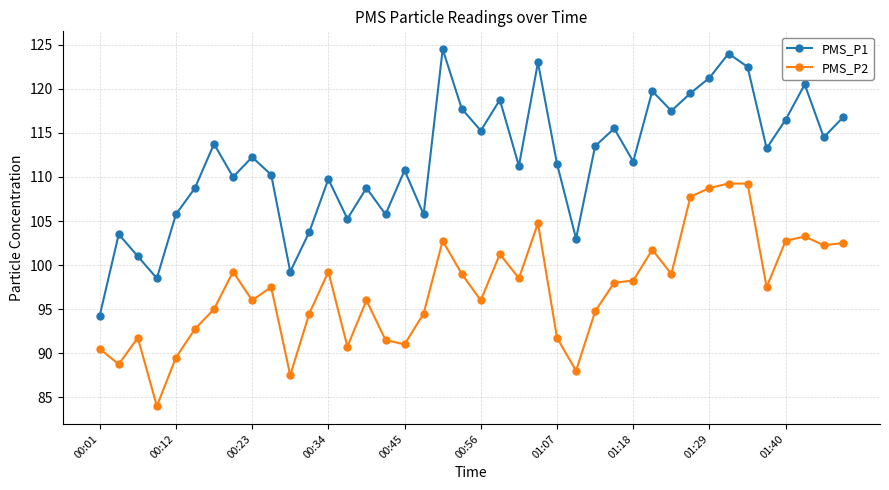

What is the value of the PMS_P2 point at the 31st from the left?

99.0